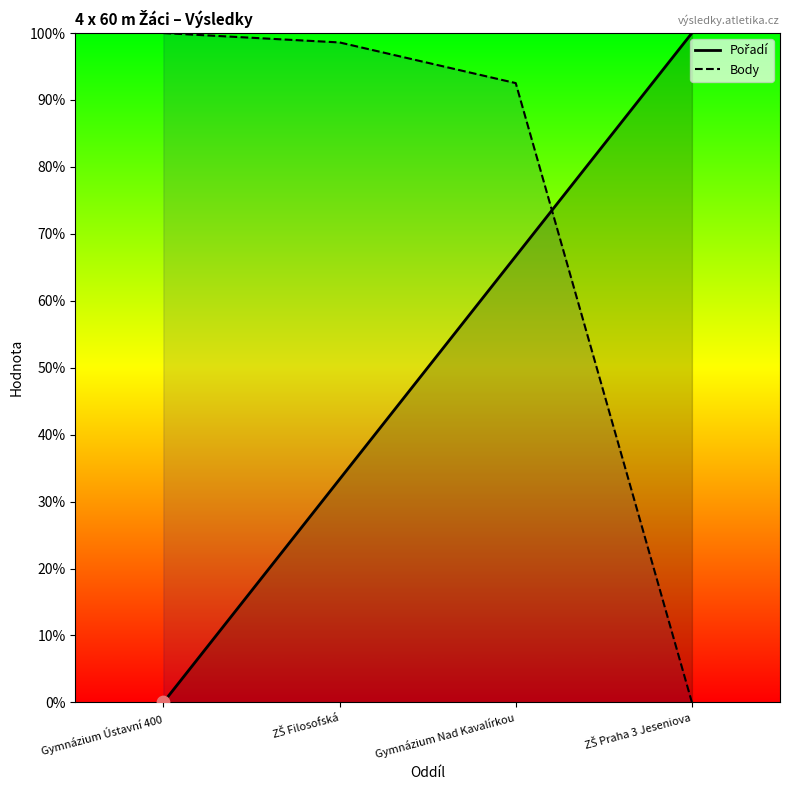

Is the value of Body at ZŠ Praha 3 Jeseniova greater than the value of Pořadí at Gymnázium Ústavní 400?

No